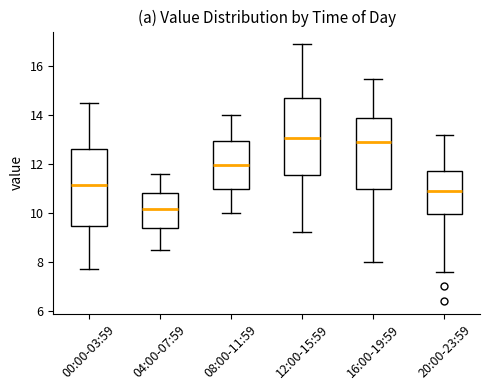

Reading left to right, transcribe this box plot: for each box, give where its median line is, the range the box spans, and where its two whiskers end, as read against the y-axis. The values are not printed on the chart, so give them approximately, as read against the axis.

00:00-03:59: median 11.2, box 9.4 to 12.6, whiskers 7.8 to 14.6
04:00-07:59: median 10.2, box 9.4 to 10.8, whiskers 8.6 to 11.6
08:00-11:59: median 12.0, box 11.0 to 13.0, whiskers 10.0 to 14.0
12:00-15:59: median 13.0, box 11.6 to 14.8, whiskers 9.2 to 17.0
16:00-19:59: median 13.0, box 11.0 to 14.0, whiskers 8.0 to 15.6
20:00-23:59: median 11.0, box 10.0 to 11.8, whiskers 7.6 to 13.2